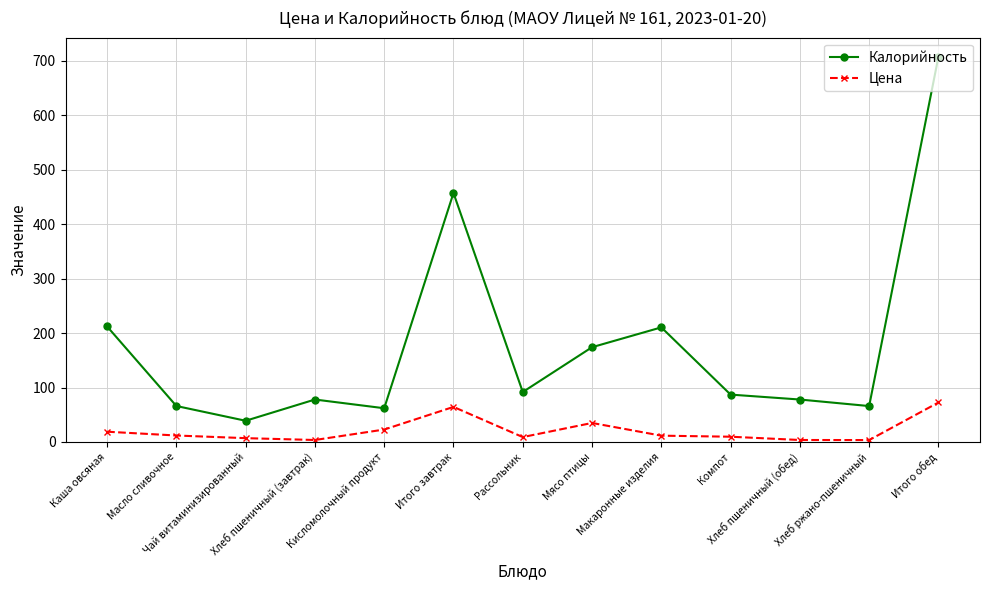

True or false: Цена and Калорийность cross at least once.

False